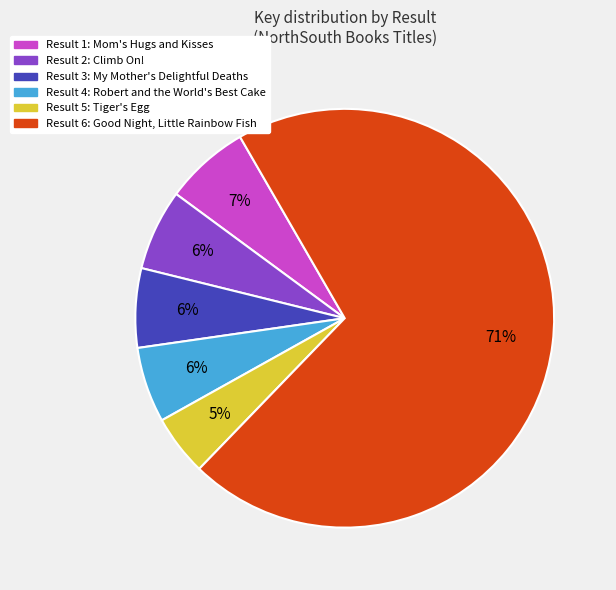

Count the number of slices in the pie.

6